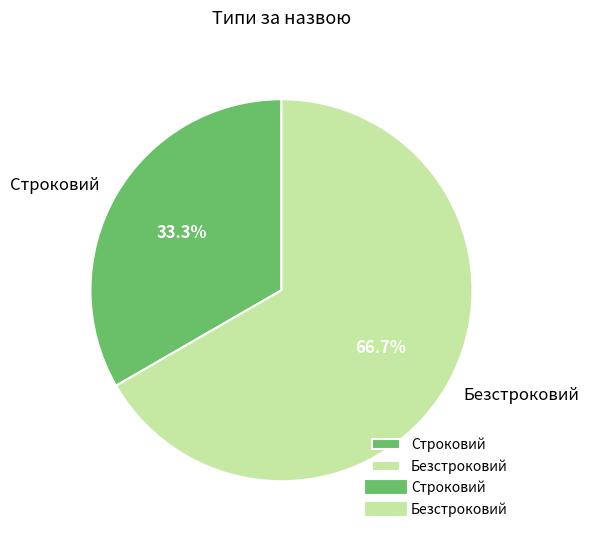

What percentage do Безстроковий and Строковий together represent?

100.0%